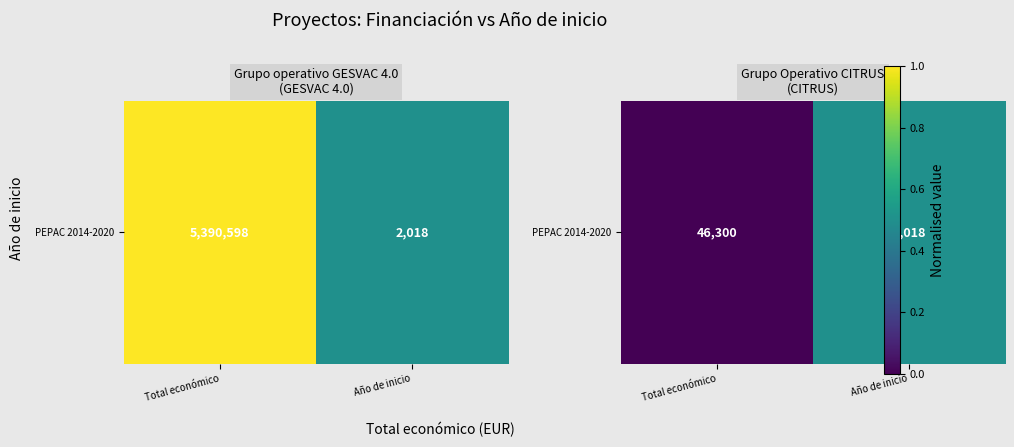

What is the change in value from Total económico to Año de inicio?

+0.5